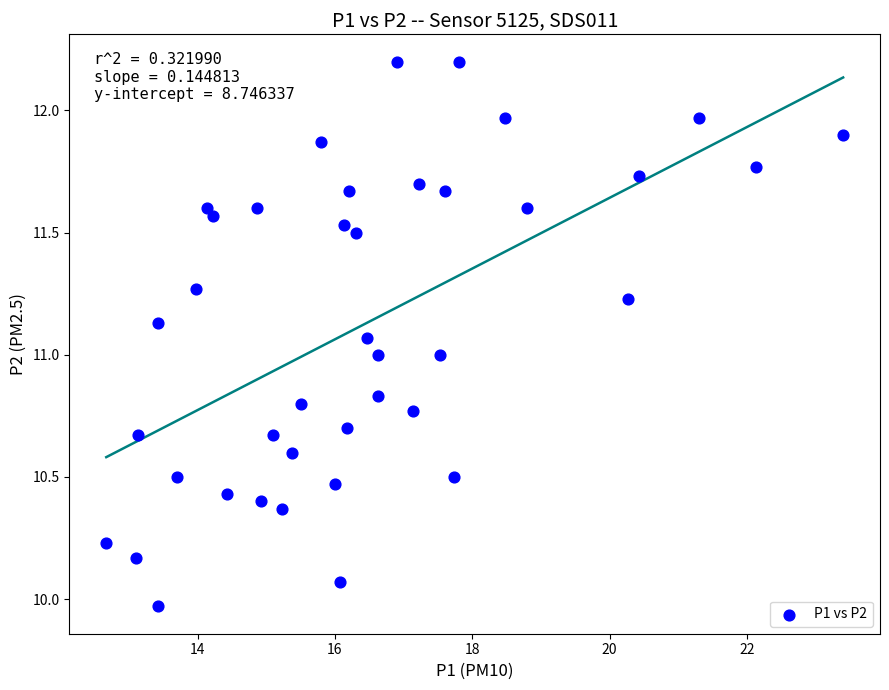

What is the range of Y values (max minus min)?

2.2